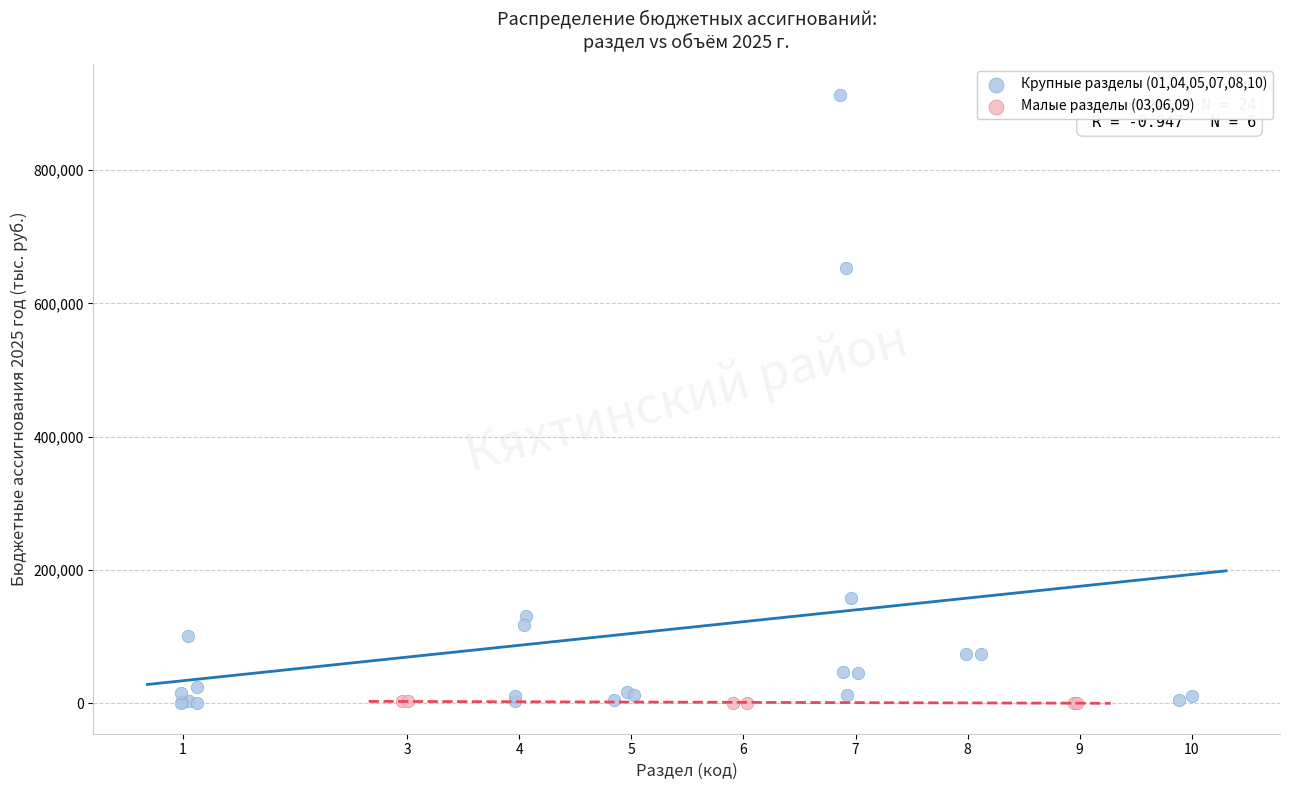

Which series has the widest spread of Y values?

Крупные разделы (01,04,05,07,08,10)